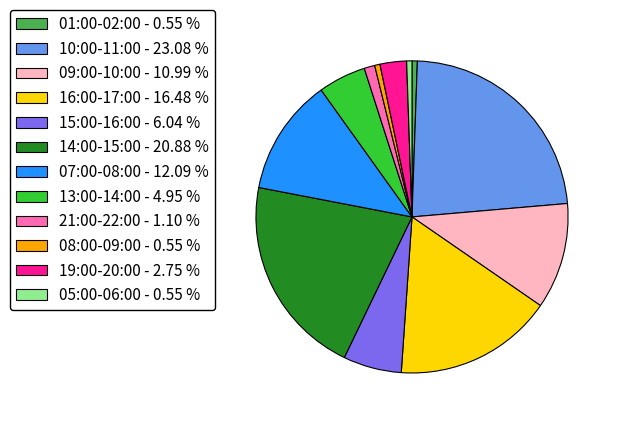

The 01:00-02:00 slice represents 1% of the pie. True or false?

True